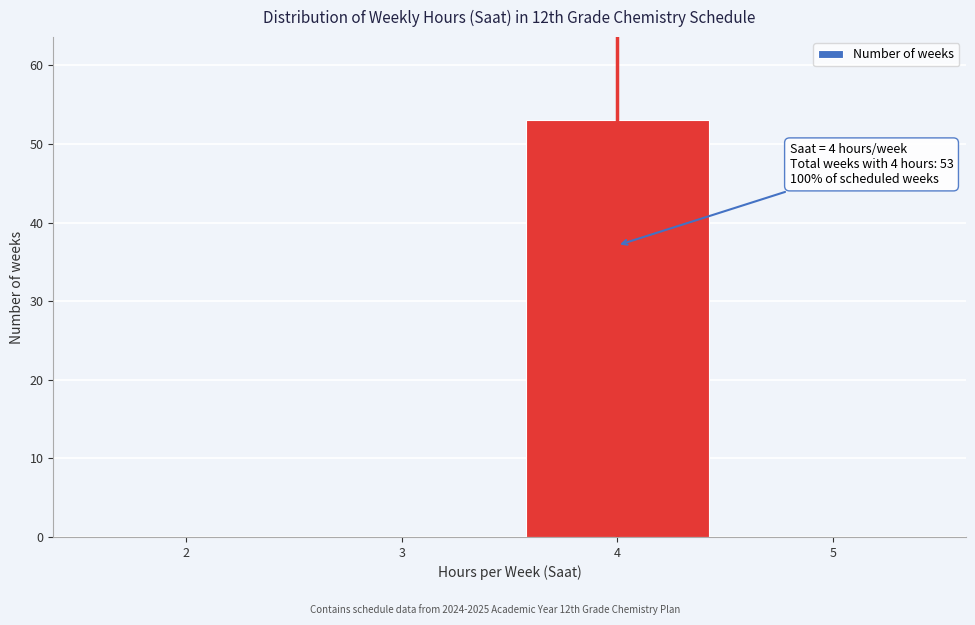

Reading left to right, extract all data points from this chart.

2=0	3=0	4=53	5=0